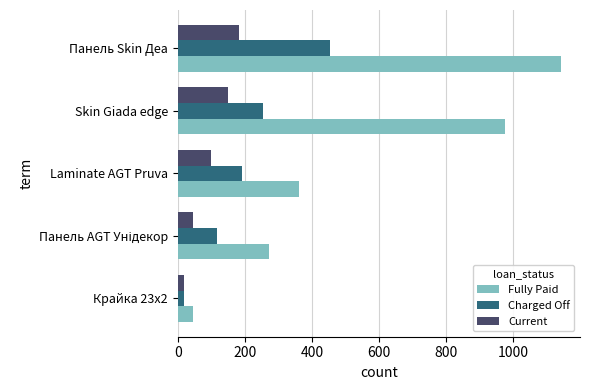

True or false: Charged Off has a value of 388 at Skin Giada edge.

False